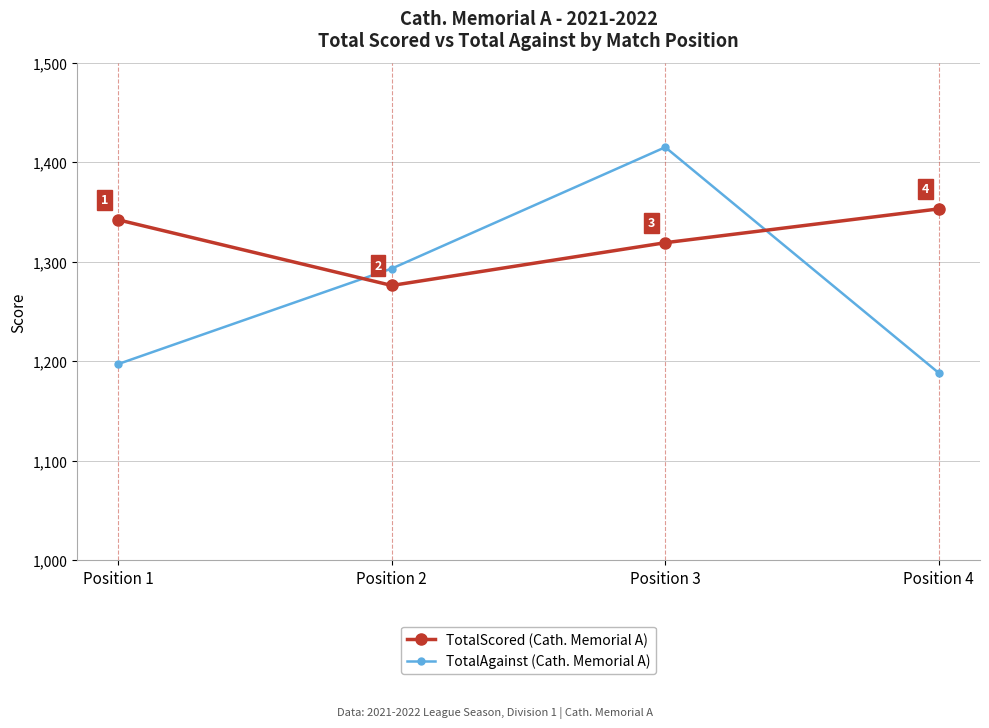

Rank the series by their maximum value, from highest to lowest.

TotalAgainst (Cath. Memorial A), TotalScored (Cath. Memorial A)